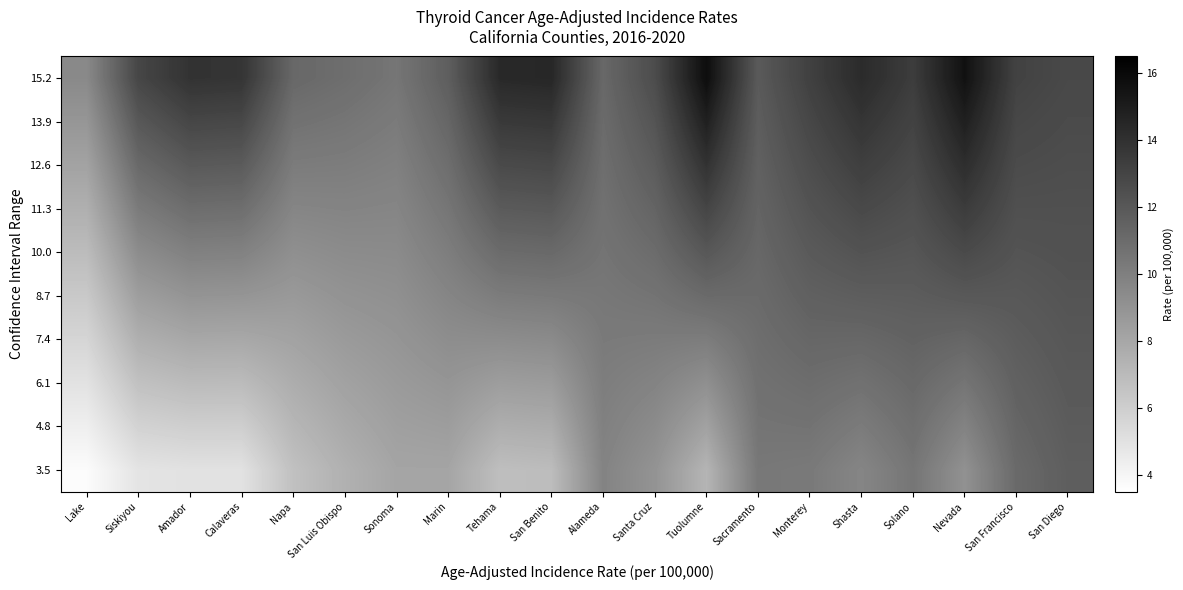

Reading right to left, extract all data points from this chart.

3.5: San Diego=11.7	San Francisco=11.1	Nevada=9.1	Solano=10.5	Shasta=9.7	Monterey=10.3	Sacramento=10.4	Tuolumne=7.3	Santa Cruz=9.0	Alameda=9.8	San Benito=6.9	Tehama=6.8	Marin=8.1	Sonoma=8.1	San Luis Obispo=7.5	Napa=6.7	Calaveras=5.0	Amador=5.0	Siskiyou=4.9	Lake=3.7
4.8: San Diego=11.8	San Francisco=11.3	Nevada=9.8	Solano=10.8	Shasta=10.2	Monterey=10.6	Sacramento=10.6	Tuolumne=8.2	Santa Cruz=9.4	Alameda=10.0	San Benito=7.7	Tehama=7.6	Marin=8.5	Sonoma=8.4	San Luis Obispo=7.9	Napa=7.2	Calaveras=6.0	Amador=6.0	Siskiyou=5.8	Lake=4.3
6.1: San Diego=11.9	San Francisco=11.5	Nevada=10.5	Solano=11.1	Shasta=10.7	Monterey=10.9	Sacramento=10.7	Tuolumne=9.2	Santa Cruz=9.8	Alameda=10.1	San Benito=8.6	Tehama=8.5	Marin=8.9	Sonoma=8.6	San Luis Obispo=8.3	Napa=7.7	Calaveras=7.0	Amador=7.0	Siskiyou=6.7	Lake=5.0
7.4: San Diego=12.1	San Francisco=11.8	Nevada=11.3	Solano=11.5	Shasta=11.2	Monterey=11.3	Sacramento=10.9	Tuolumne=10.1	Santa Cruz=10.2	Alameda=10.3	San Benito=9.4	Tehama=9.3	Marin=9.3	Sonoma=8.9	San Luis Obispo=8.6	Napa=8.2	Calaveras=7.9	Amador=8.0	Siskiyou=7.6	Lake=5.6
8.7: San Diego=12.2	San Francisco=12.0	Nevada=12.0	Solano=11.8	Shasta=11.7	Monterey=11.6	Sacramento=11.1	Tuolumne=11.1	Santa Cruz=10.6	Alameda=10.4	San Benito=10.3	Tehama=10.2	Marin=9.7	Sonoma=9.2	San Luis Obispo=9.0	Napa=8.7	Calaveras=8.9	Amador=9.0	Siskiyou=8.5	Lake=6.3
10.0: San Diego=12.3	San Francisco=12.2	Nevada=12.7	Solano=12.1	Shasta=12.3	Monterey=11.9	Sacramento=11.2	Tuolumne=12.0	Santa Cruz=11.0	Alameda=10.6	San Benito=11.1	Tehama=11.0	Marin=10.1	Sonoma=9.4	San Luis Obispo=9.4	Napa=9.2	Calaveras=9.9	Amador=9.9	Siskiyou=9.3	Lake=6.9
11.3: San Diego=12.4	San Francisco=12.4	Nevada=13.4	Solano=12.4	Shasta=12.8	Monterey=12.2	Sacramento=11.4	Tuolumne=13.0	Santa Cruz=11.4	Alameda=10.7	San Benito=12.0	Tehama=11.9	Marin=10.5	Sonoma=9.7	San Luis Obispo=9.8	Napa=9.7	Calaveras=10.9	Amador=10.9	Siskiyou=10.2	Lake=7.6
12.6: San Diego=12.6	San Francisco=12.7	Nevada=14.2	Solano=12.8	Shasta=13.3	Monterey=12.6	Sacramento=11.6	Tuolumne=13.9	Santa Cruz=11.8	Alameda=10.9	San Benito=12.8	Tehama=12.7	Marin=10.9	Sonoma=10.0	San Luis Obispo=10.1	Napa=10.2	Calaveras=11.8	Amador=11.9	Siskiyou=11.1	Lake=8.2
13.9: San Diego=12.7	San Francisco=12.9	Nevada=14.9	Solano=13.1	Shasta=13.8	Monterey=12.9	Sacramento=11.7	Tuolumne=14.9	Santa Cruz=12.2	Alameda=11.0	San Benito=13.7	Tehama=13.6	Marin=11.3	Sonoma=10.2	San Luis Obispo=10.5	Napa=10.7	Calaveras=12.8	Amador=12.9	Siskiyou=12.0	Lake=8.9
15.2: San Diego=12.8	San Francisco=13.1	Nevada=15.6	Solano=13.4	Shasta=14.3	Monterey=13.2	Sacramento=11.9	Tuolumne=15.8	Santa Cruz=12.6	Alameda=11.2	San Benito=14.5	Tehama=14.4	Marin=11.7	Sonoma=10.5	San Luis Obispo=10.9	Napa=11.2	Calaveras=13.8	Amador=13.9	Siskiyou=12.9	Lake=9.5